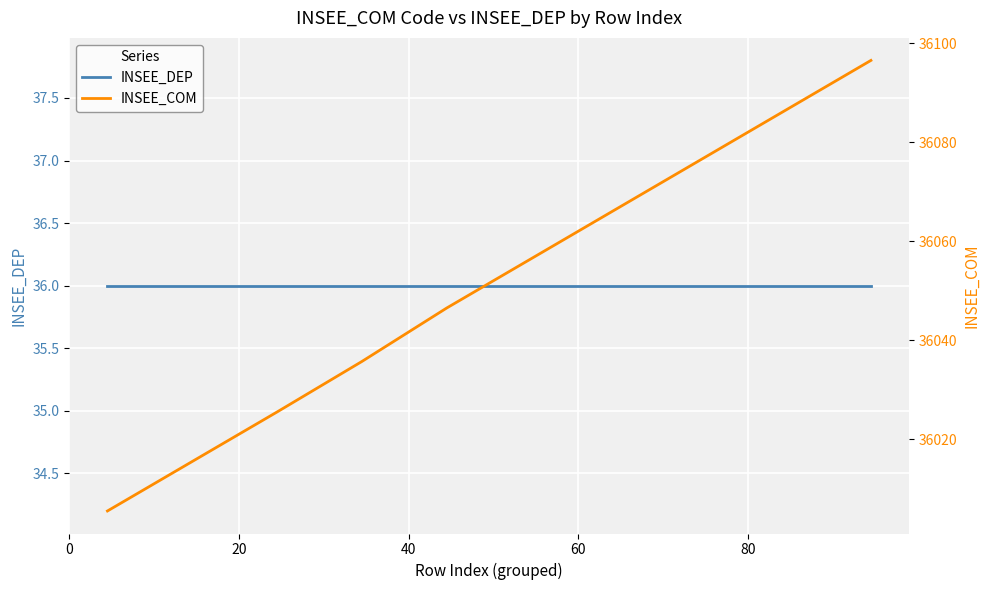

Reading left to right, transcribe all the data shown in this chart.

INSEE_DEP: 36.0	36.0	36.0	36.0	36.0	36.0	36.0	36.0	36.0	36.0
INSEE_COM: 36005.5	36015.5	36025.5	36035.7	36046.5	36056.5	36066.5	36076.5	36086.5	36096.5